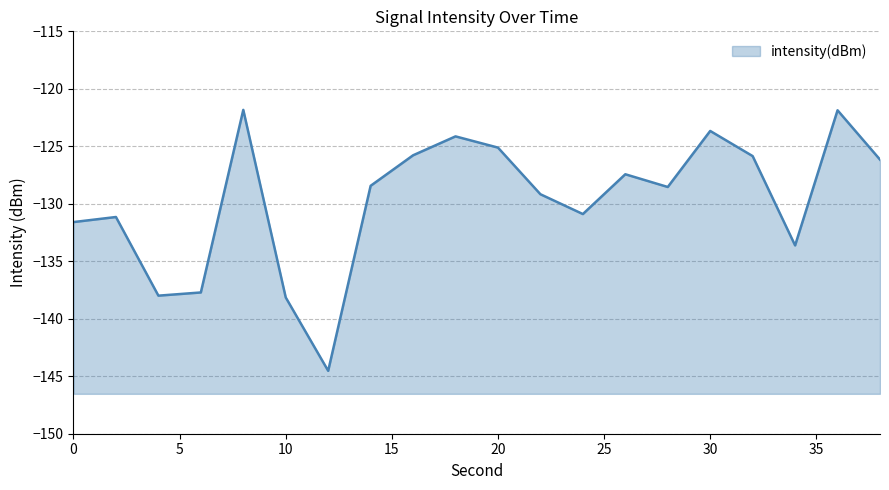

What is the change in value from 32 to 34?

-7.8